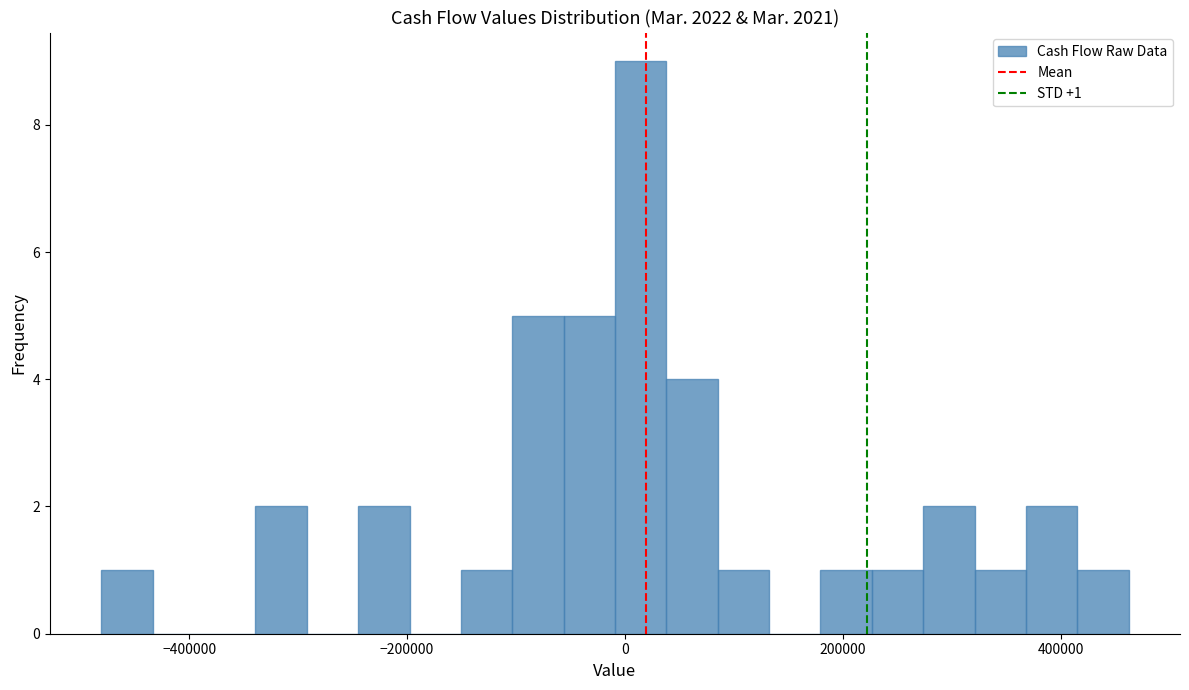

Read against the x-axis, roughly where is the centre of the tallest bar?

20000